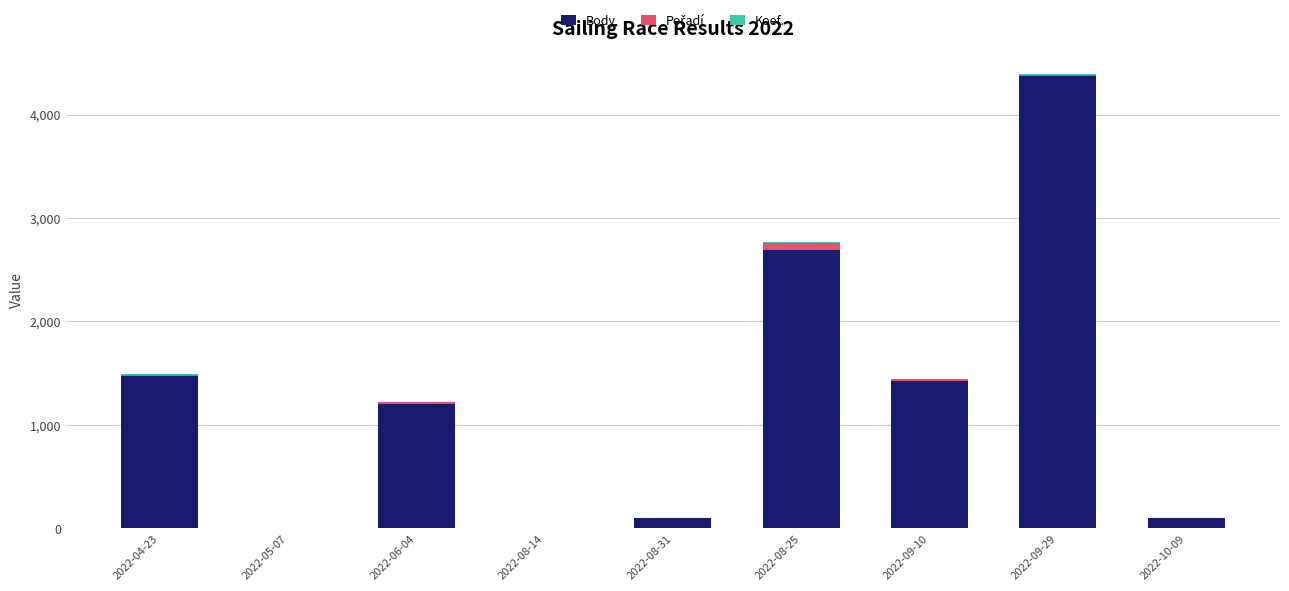

What is the maximum value for Body?

4371